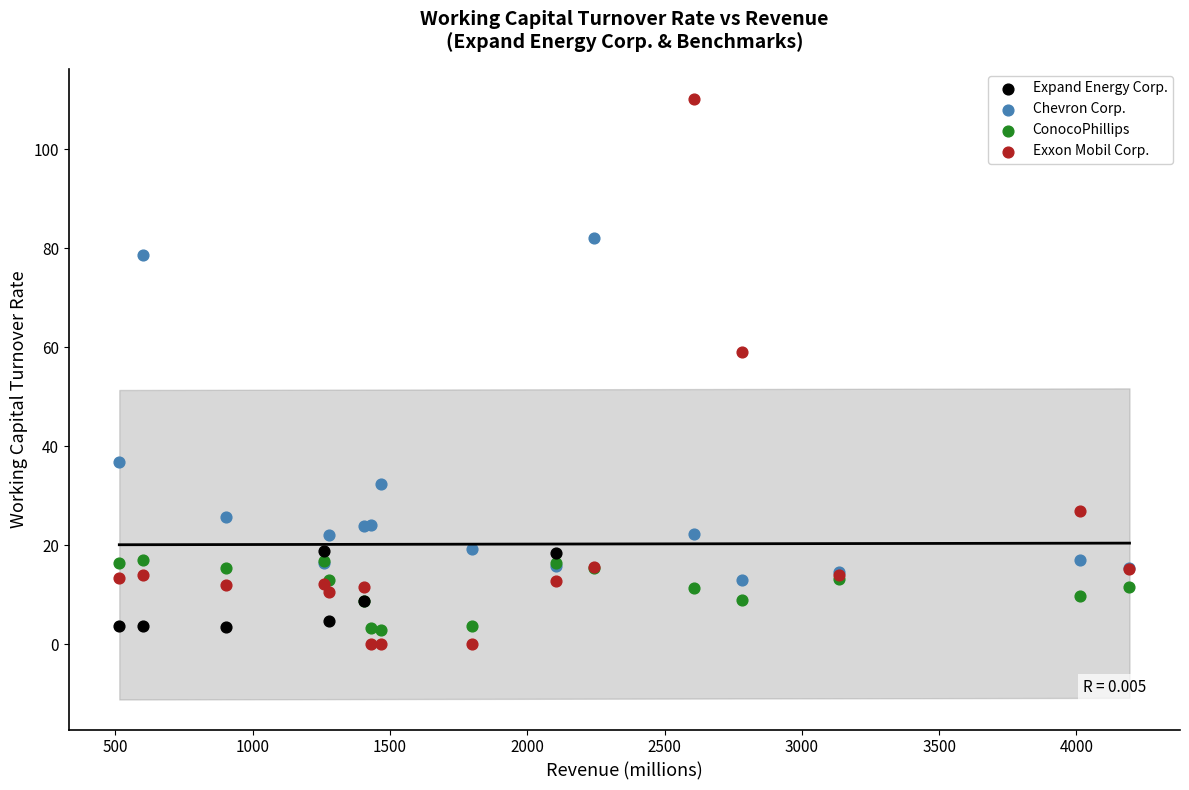

Which series contains the highest Y value?

Exxon Mobil Corp.